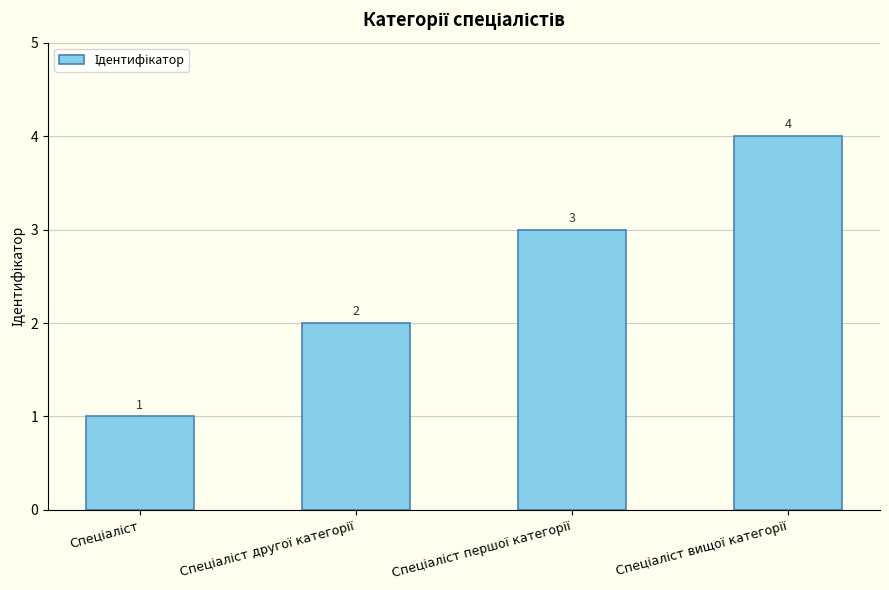

How many distinct data groups are displayed?

1